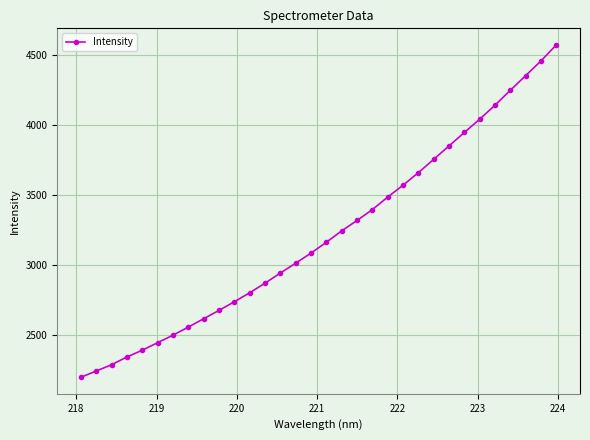

What is the value of the 23rd point from the left?

3661.2